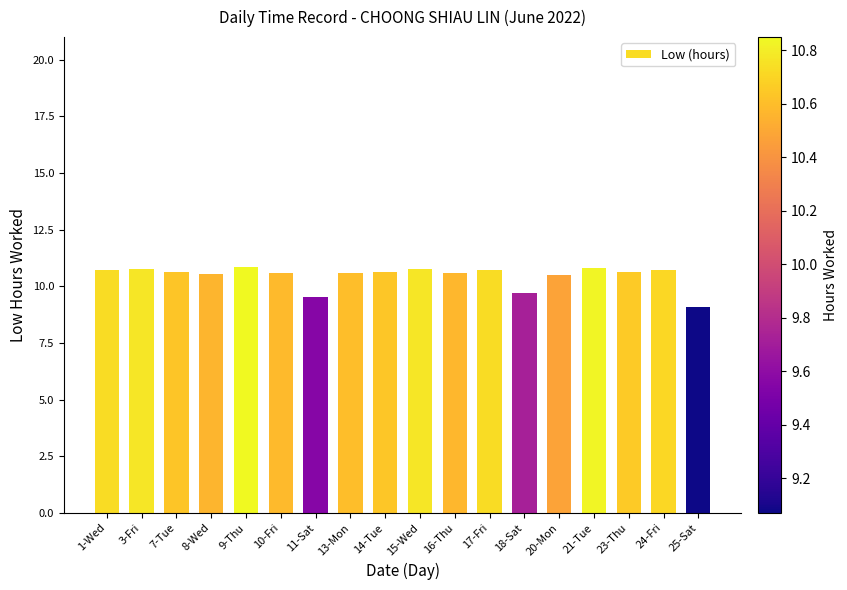

Is it true that the value at 18-Sat is 6.1?

False